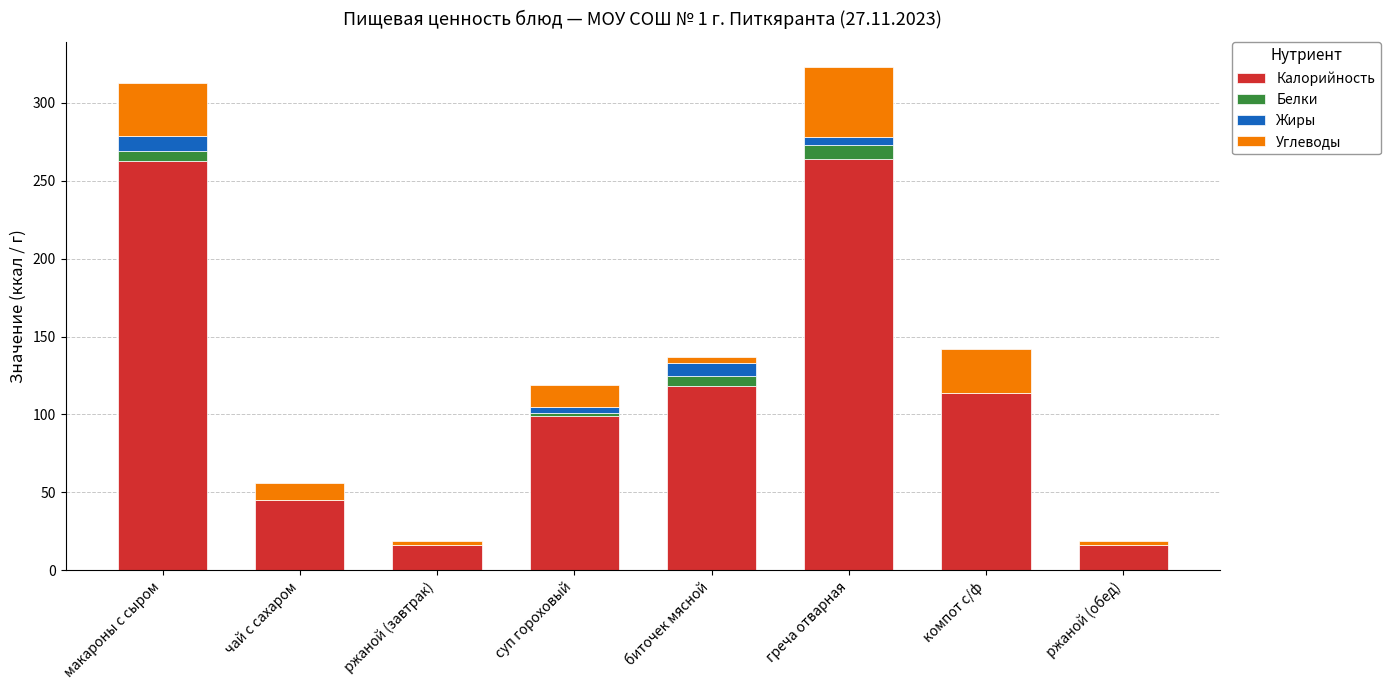

The value of Калорийность at биточек мясной is 118. True or false?

True